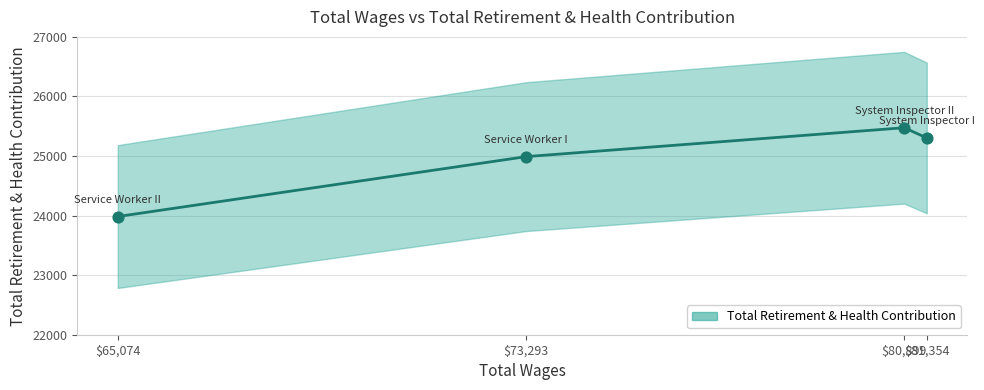

What is the change in value from $73,293 to $81,354?

+314